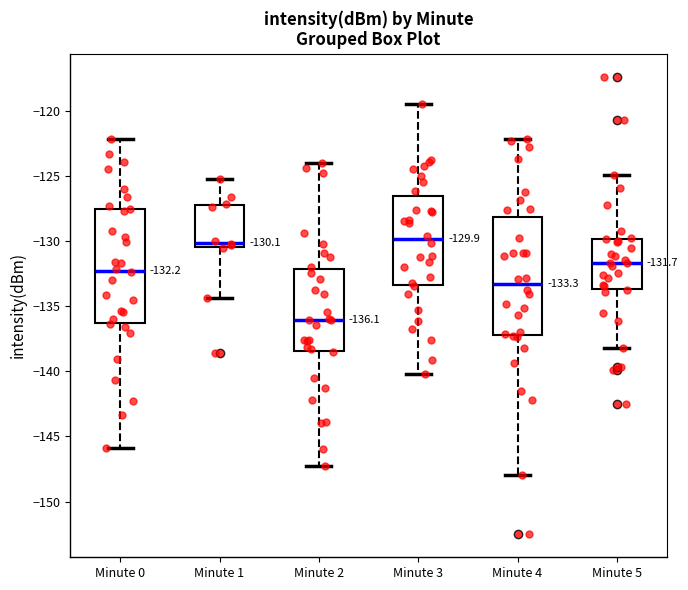

Which box has the lowest median line?

Minute 2